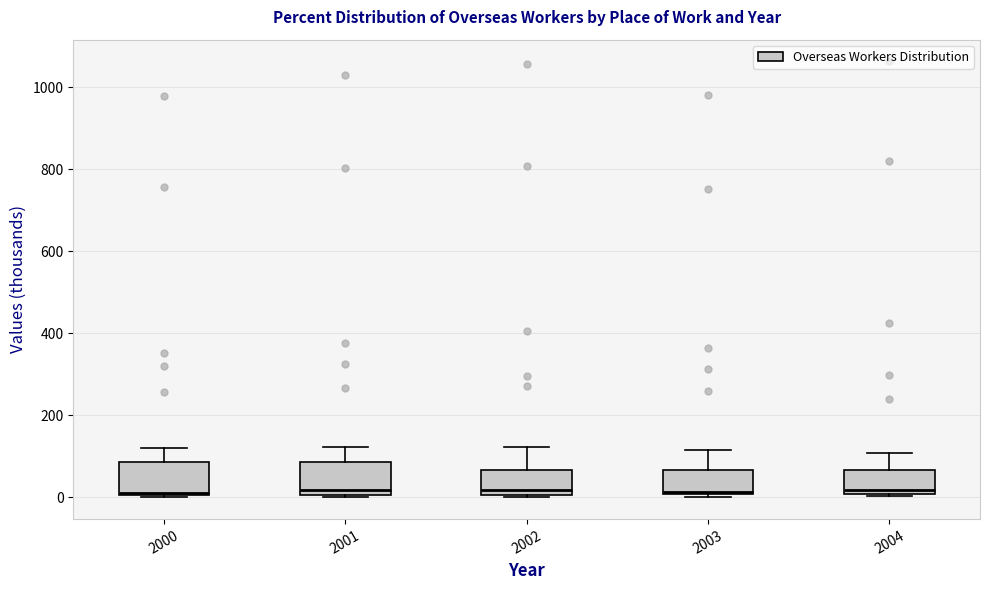

Reading left to right, read every box against the y-axis: the position of its median line, the range the box covers, and the ends of its whiskers. The values are not printed on the chart, so give them approximately, as read against the axis.

2000: median 20, box 0 to 80, whiskers 0 to 120
2001: median 20, box 0 to 80, whiskers 0 to 120
2002: median 20, box 0 to 60, whiskers 0 to 120
2003: median 20, box 0 to 60, whiskers 0 (just below the box's lower edge) to 120
2004: median 20, box 0 to 60, whiskers 0 to 100